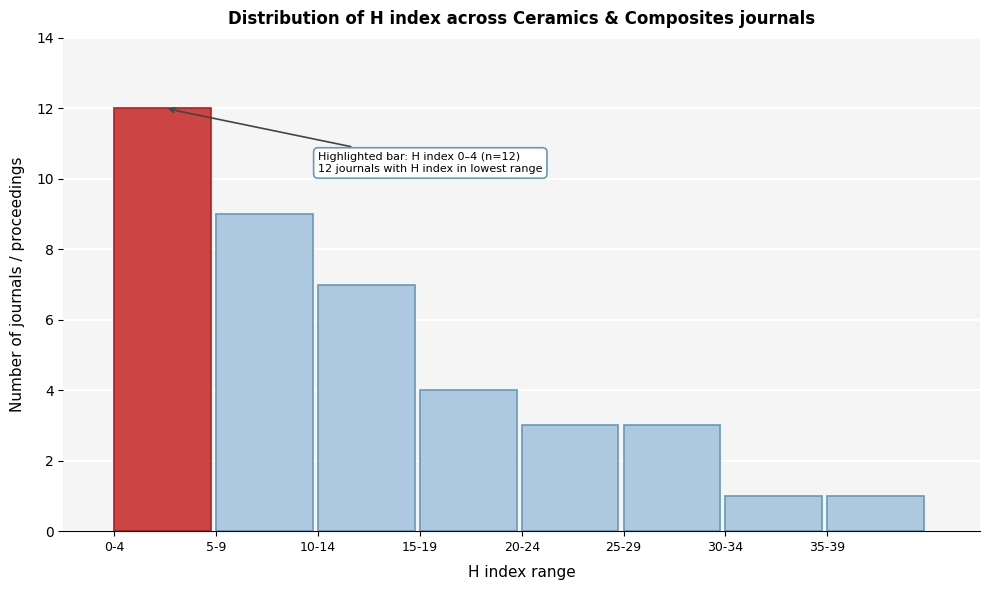

Reading left to right, what are all the values shown in this chart?

0-4=12	5-9=9	10-14=7	15-19=4	20-24=3	25-29=3	30-34=1	35-39=1